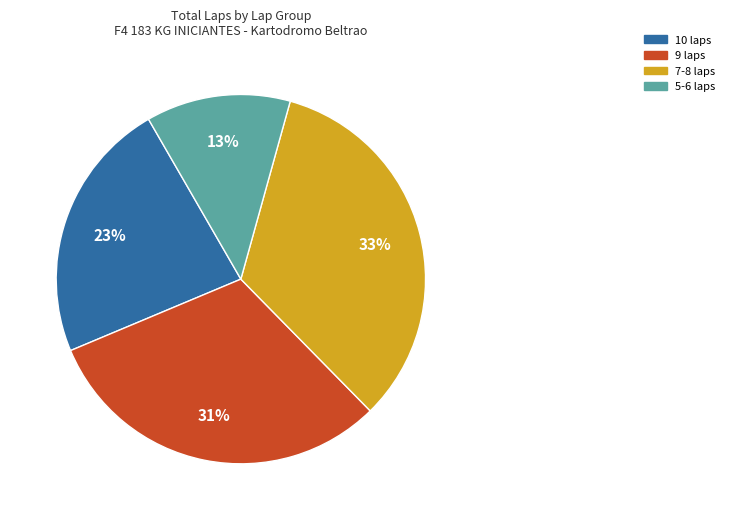

How many segments does this pie chart have?

4